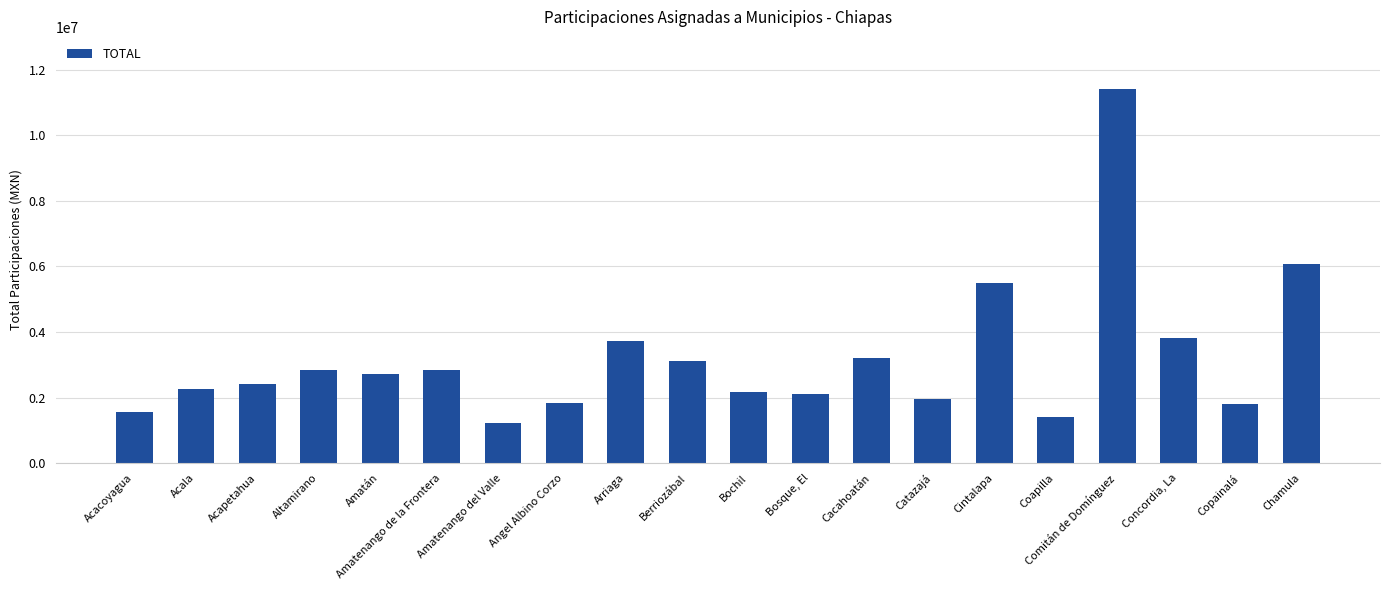

Is it true that the value at Catazajá is 3379912?

False